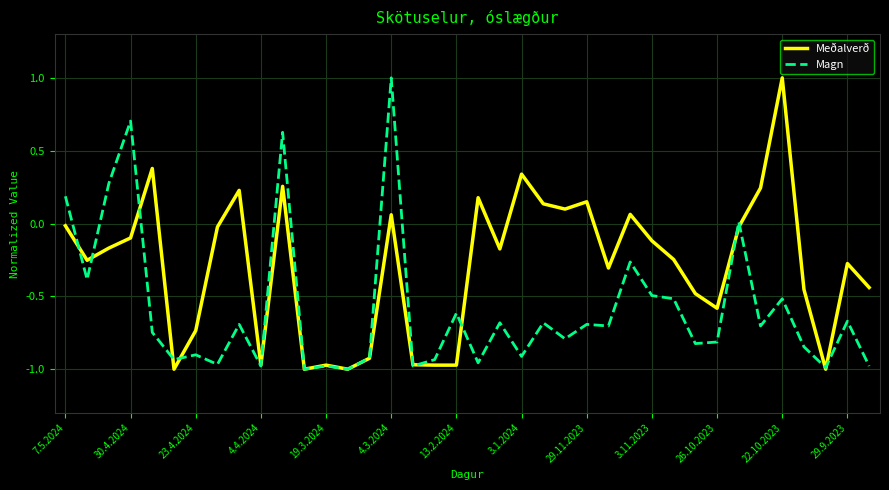

What is the maximum value shown in the chart?

1.0